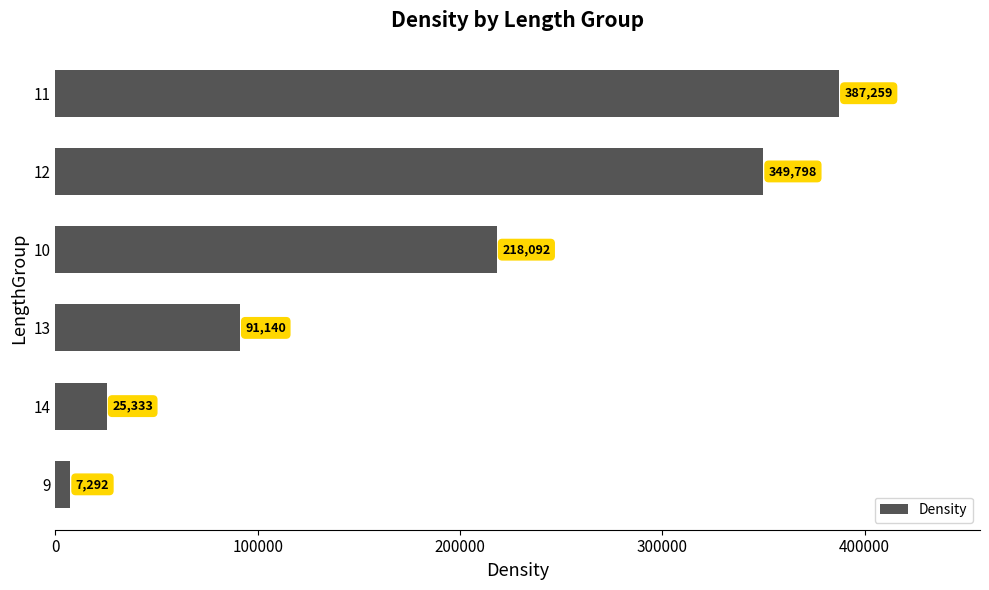

The value at 9 is 7291.6. True or false?

True